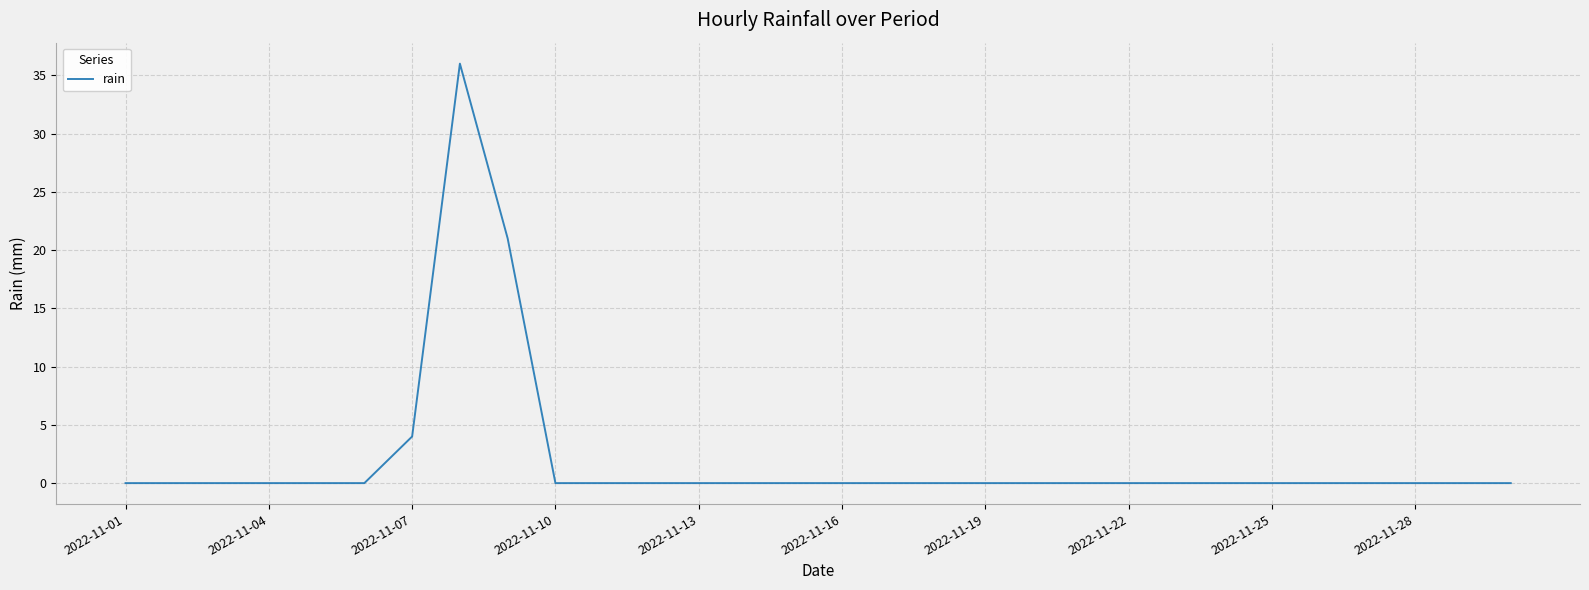

What is the greatest value displayed?

36